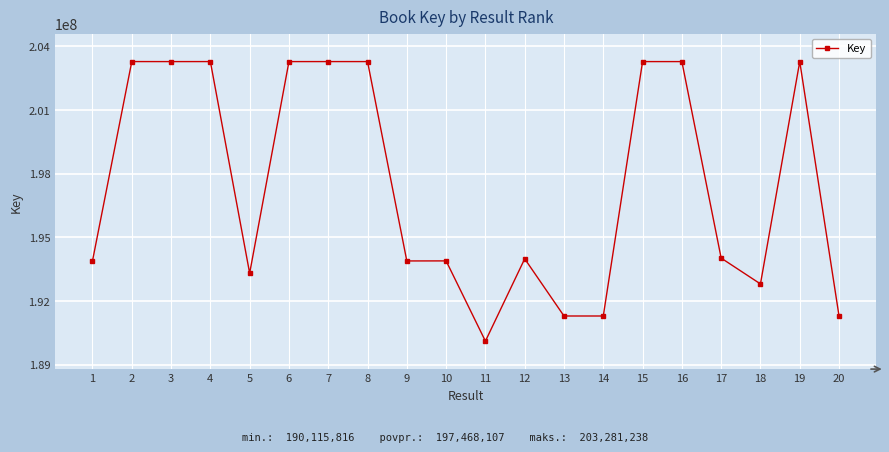

What is the value of the 16th point from the left?

203280011